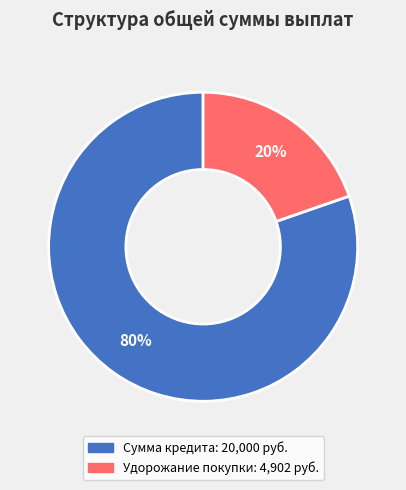

To the nearest percent, what portion does Сумма кредита represent?

80%